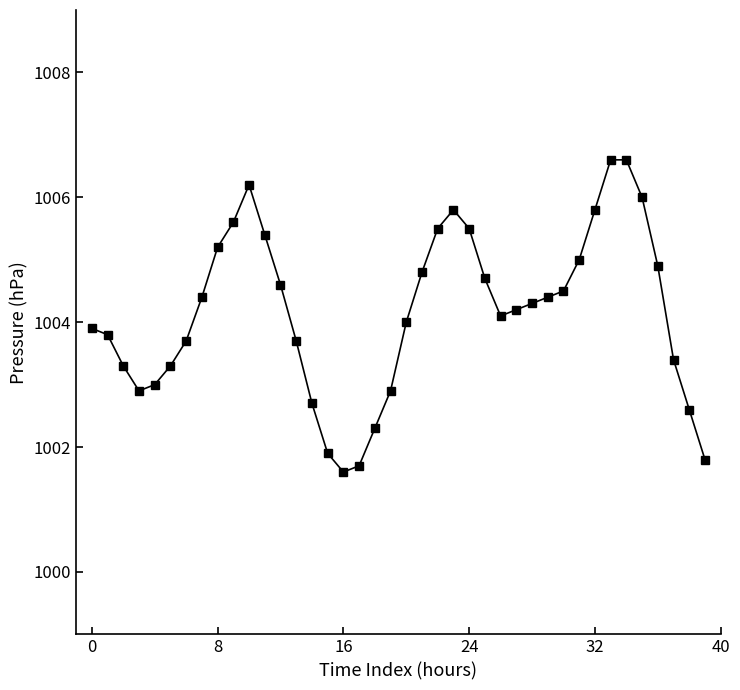

How many lines are shown in the chart?

1